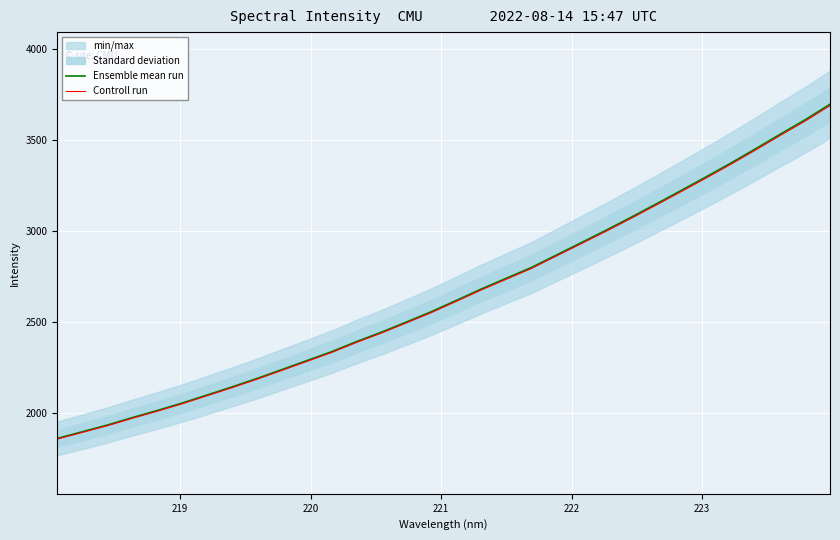

What is the sum of all Controll run values?

84807.4